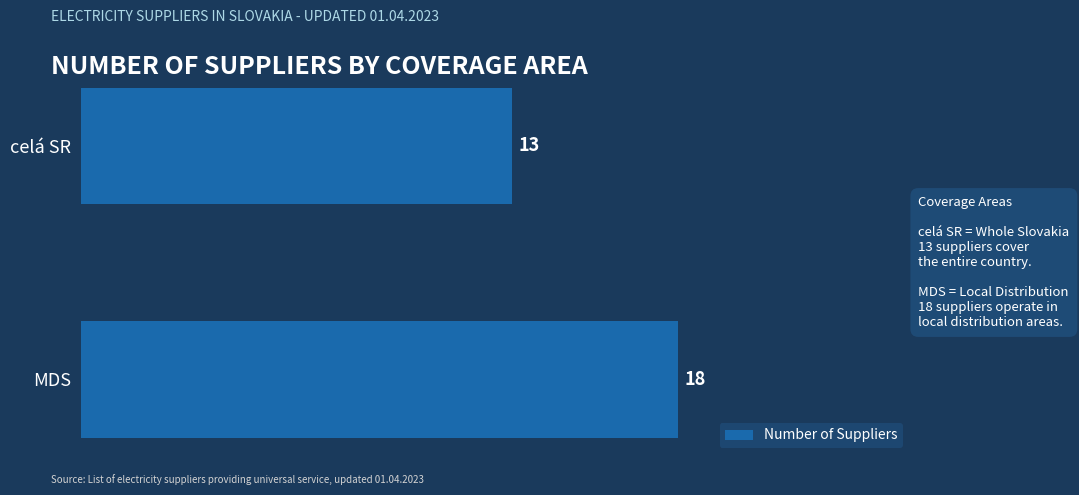

Is it true that the value at celá SR is 13?

True